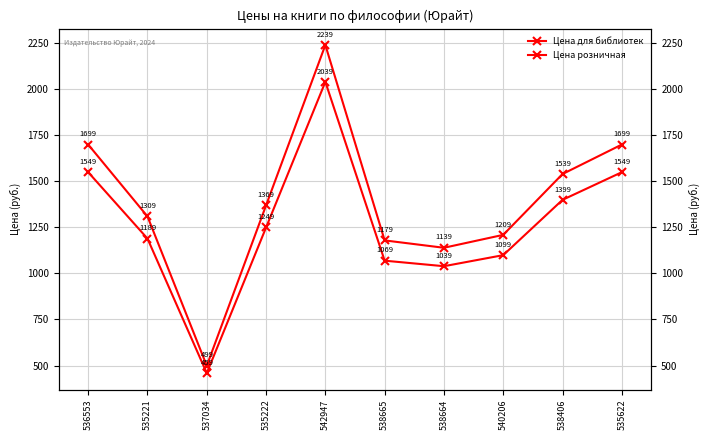

What are all the series names shown in the legend?

Цена для библиотек, Цена розничная